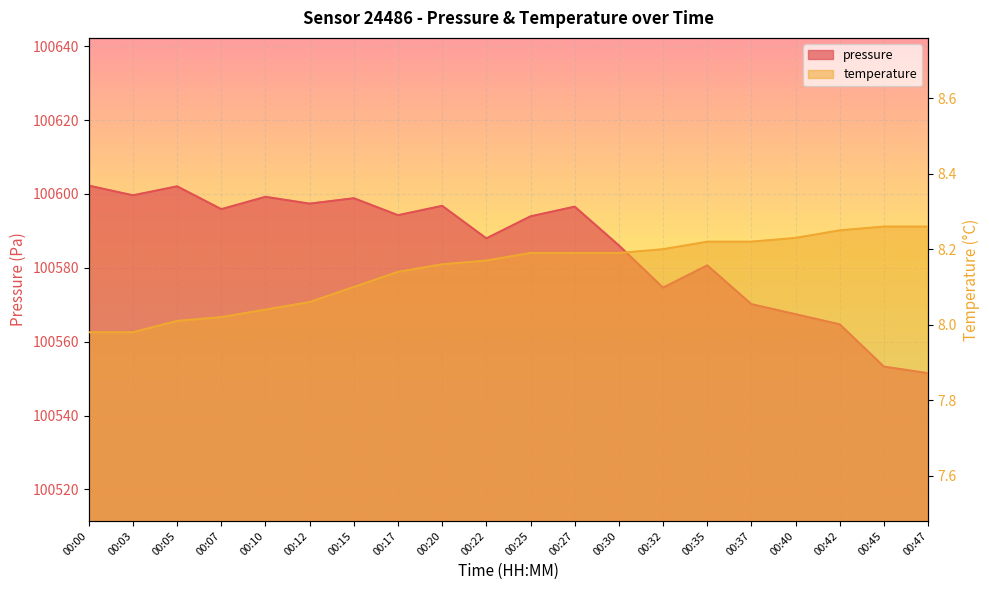

The value of temperature at 00:32 is 8.2. True or false?

True